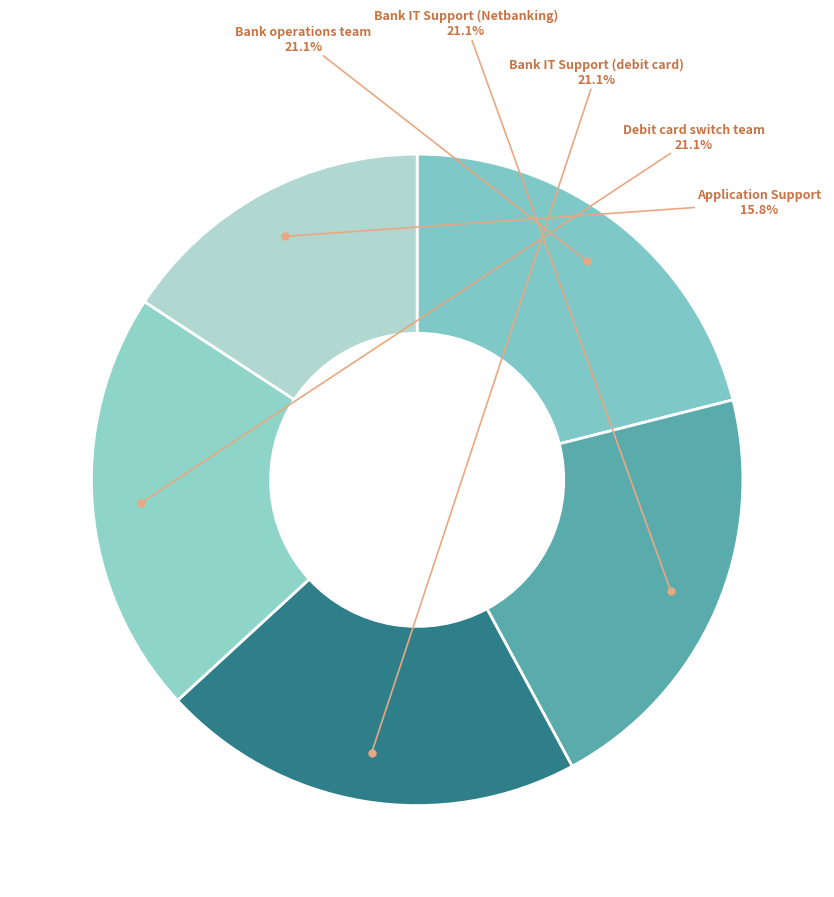

What is the smallest slice in the pie chart?

Application Support